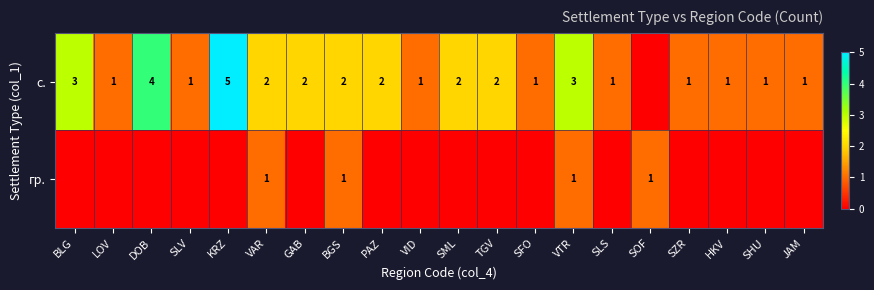

The value of с. at VTR is 1. True or false?

False